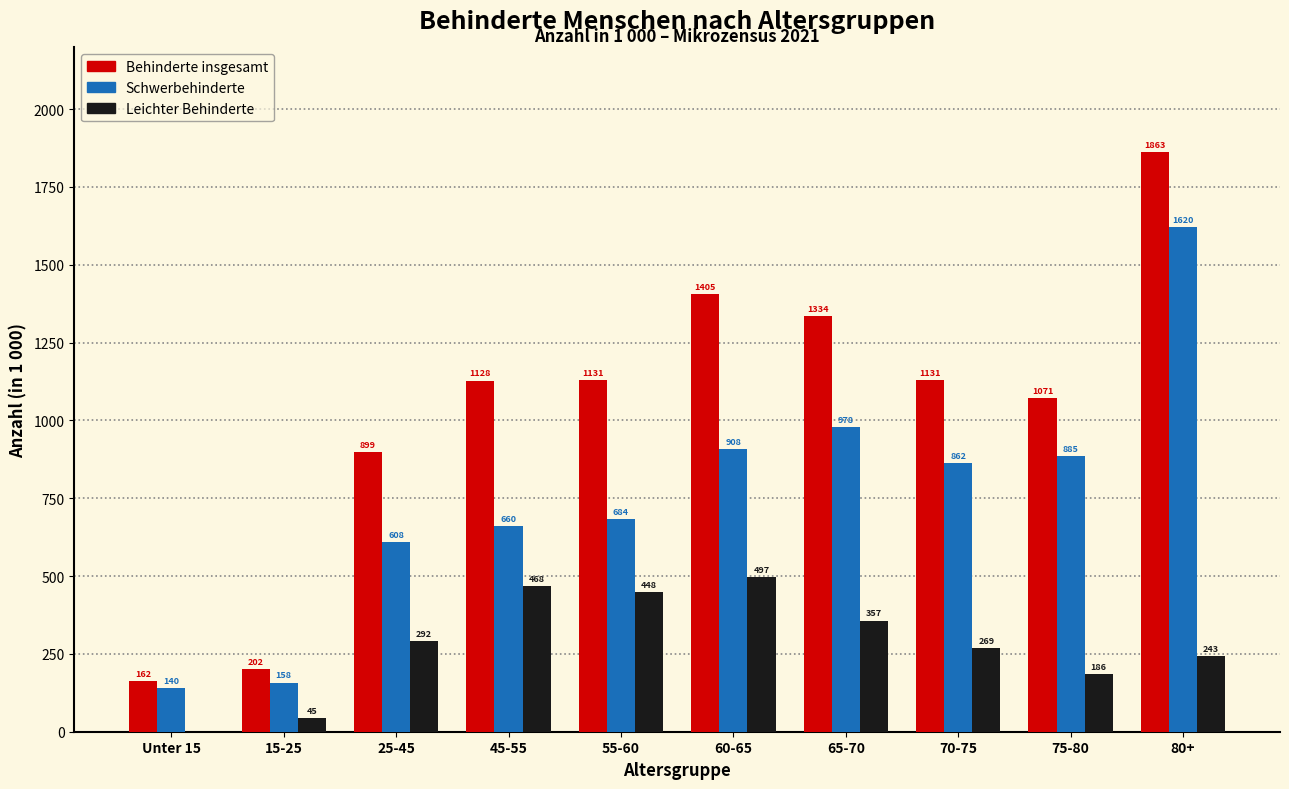

Reading left to right, what are all the values shown in this chart?

Behinderte insgesamt: Unter 15=162	15-25=202	25-45=899	45-55=1128	55-60=1131	60-65=1405	65-70=1334	70-75=1131	75-80=1071	80+=1863
Schwerbehinderte: Unter 15=140	15-25=158	25-45=608	45-55=660	55-60=684	60-65=908	65-70=978	70-75=862	75-80=885	80+=1620
Leichter Behinderte: Unter 15=0	15-25=45	25-45=292	45-55=468	55-60=448	60-65=497	65-70=357	70-75=269	75-80=186	80+=243